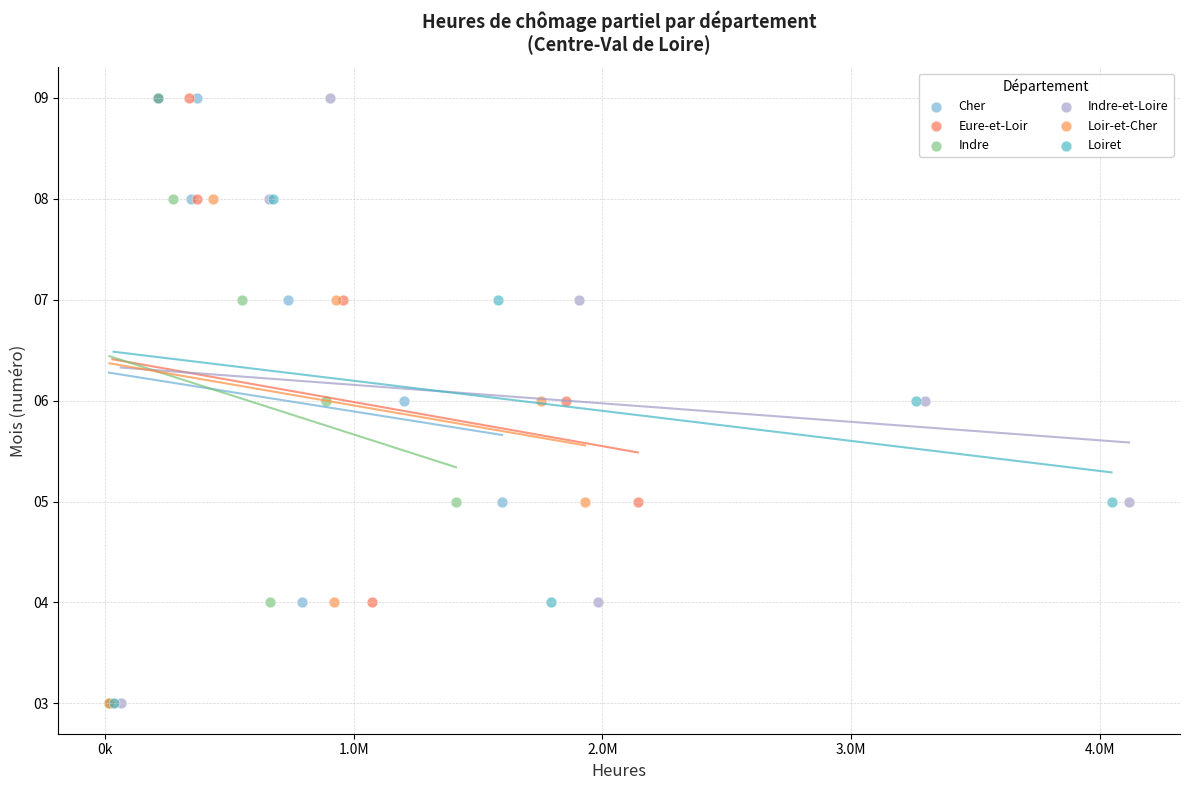

What are all the series names shown in the legend?

Cher, Eure-et-Loir, Indre, Indre-et-Loire, Loir-et-Cher, Loiret